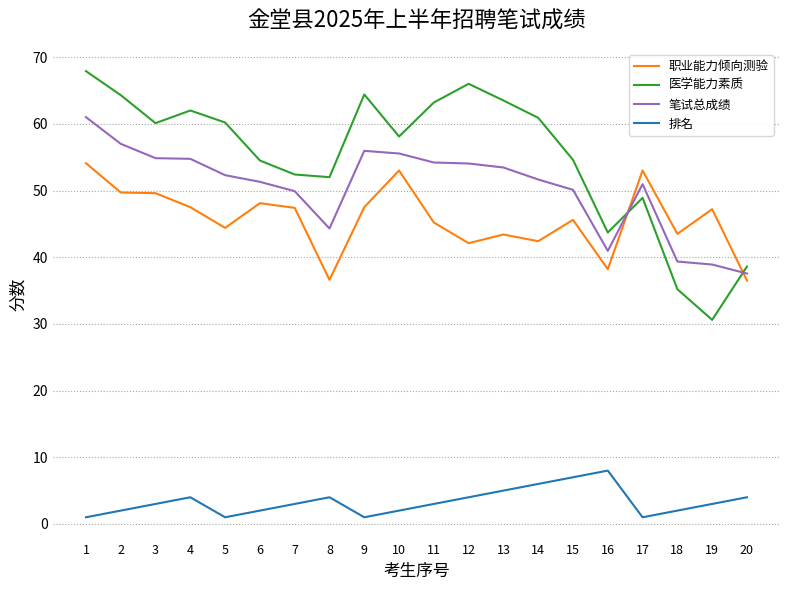

How many 排名 values are between 2 and 4?

12